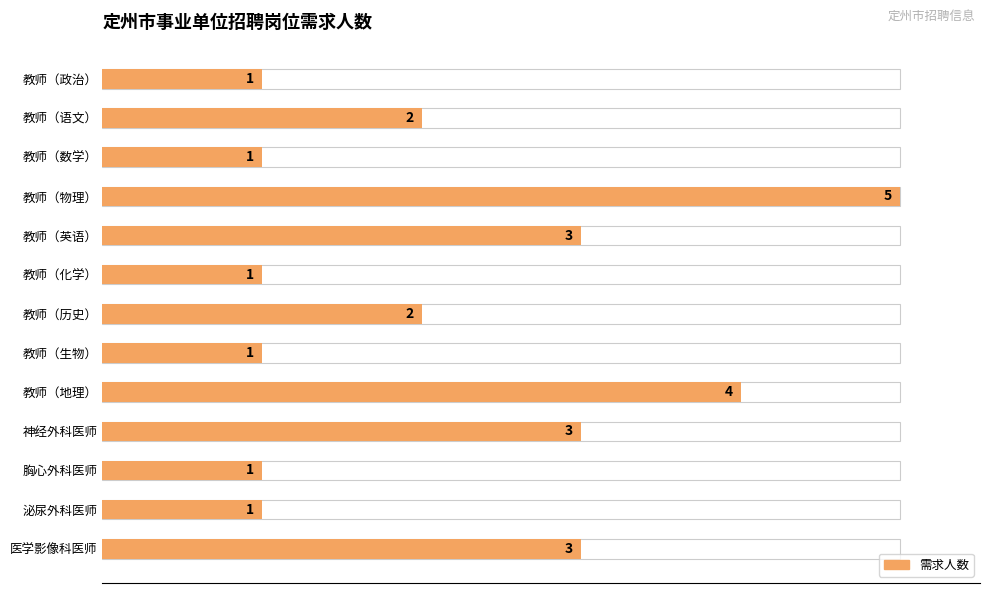

Is it true that the value at 泌尿外科医师 is 2?

False